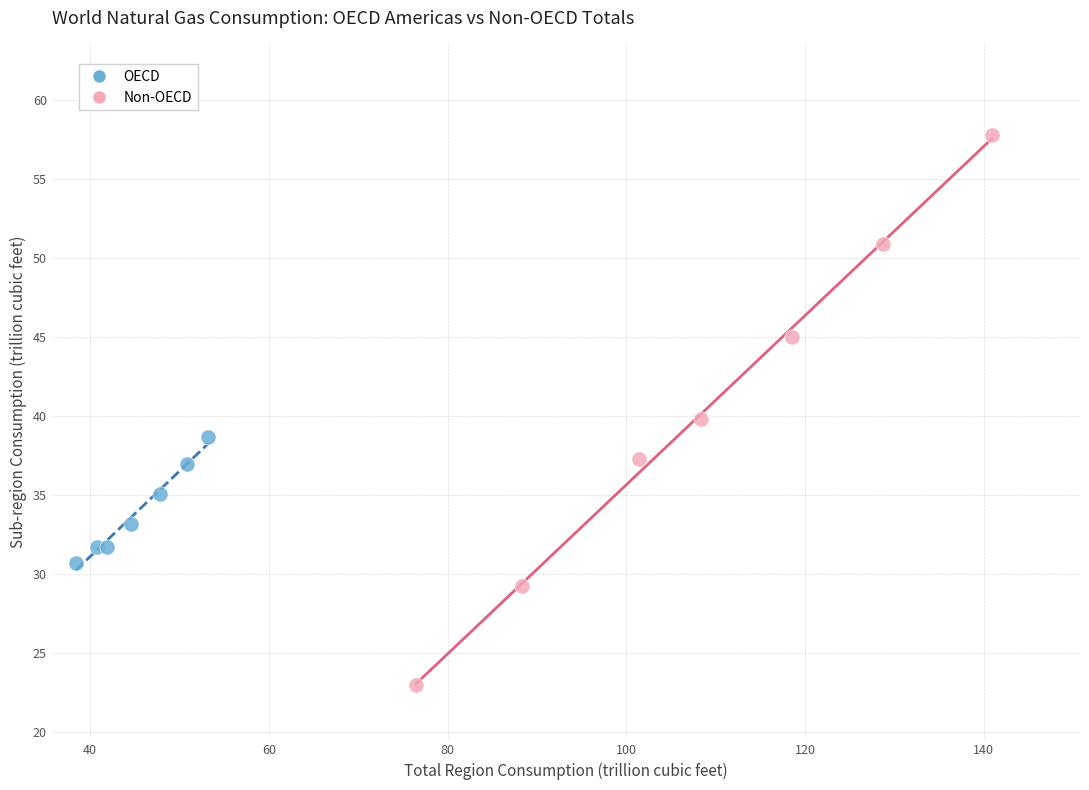

What are all the series names shown in the legend?

OECD, Non-OECD